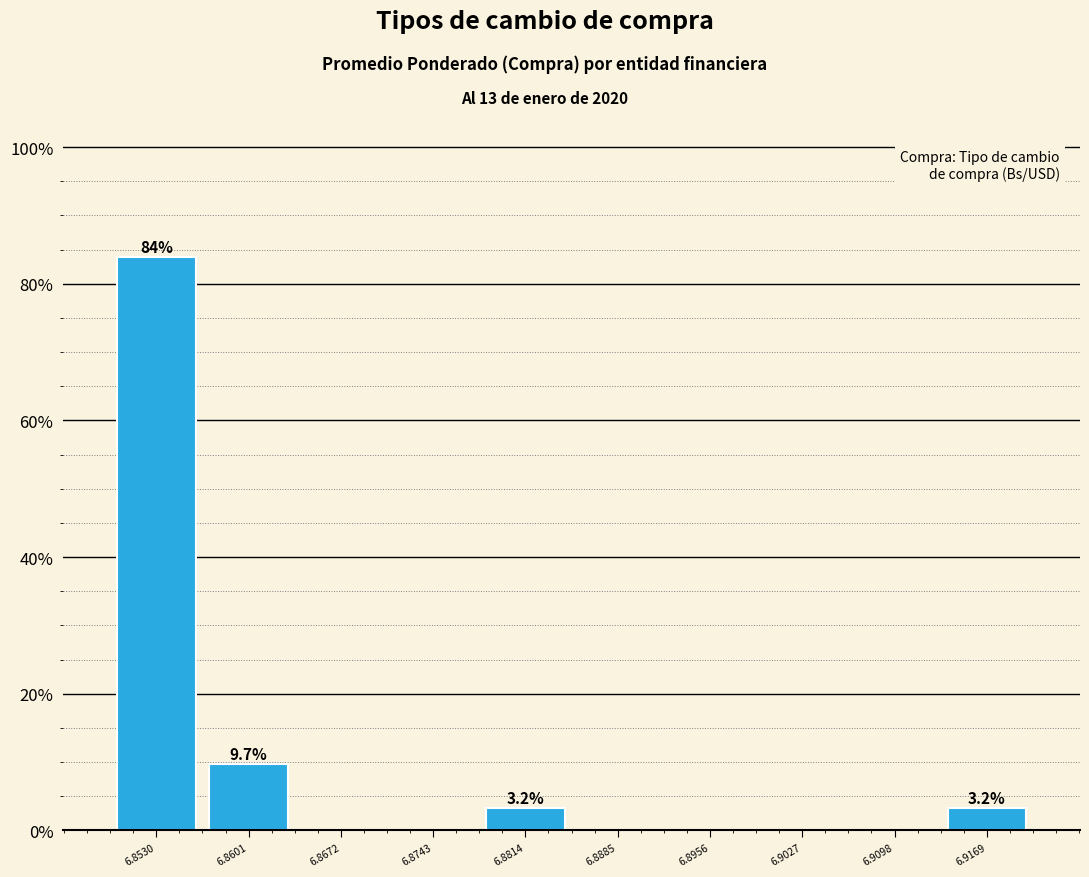

Which range on the x-axis has the tallest bar?

6.850 to 6.857